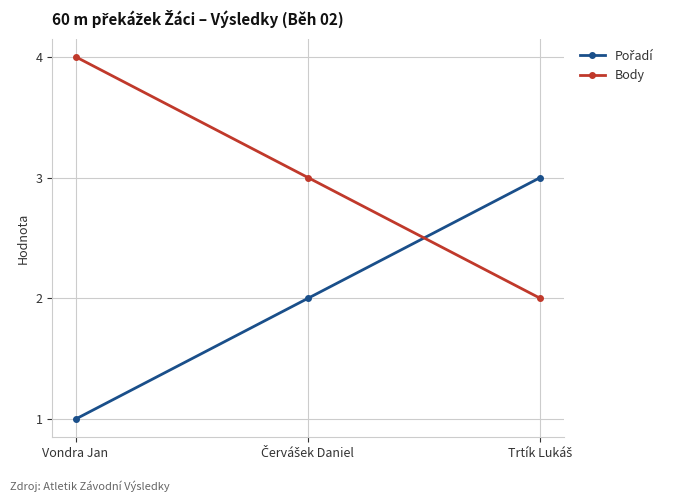

What is the maximum value for Body?

4